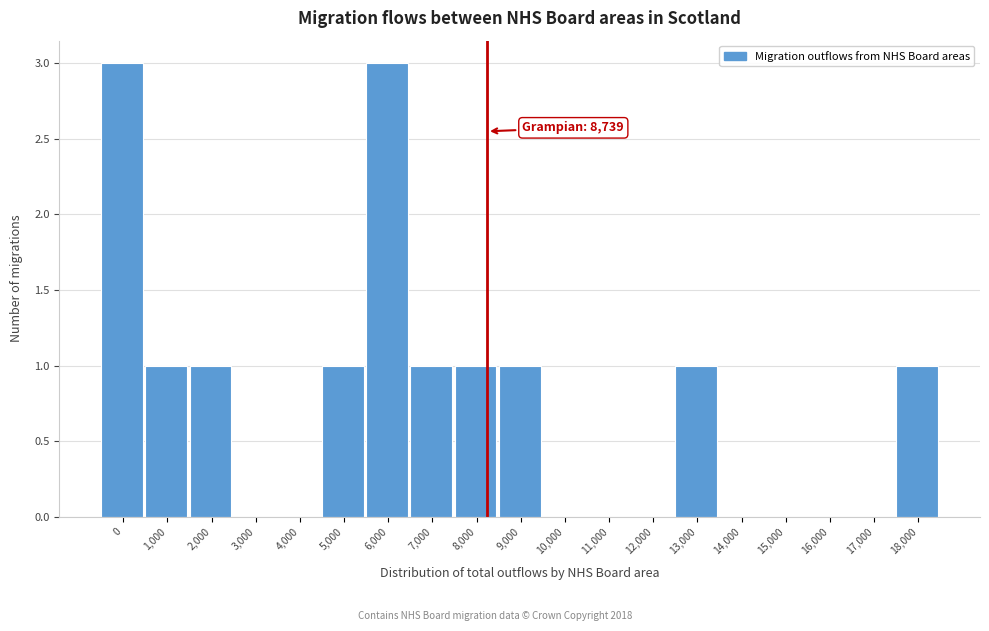

Reading right to left, extract all data points from this chart.

18,000=1	17,000=0	16,000=0	15,000=0	14,000=0	13,000=1	12,000=0	11,000=0	10,000=0	9,000=1	8,000=1	7,000=1	6,000=3	5,000=1	4,000=0	3,000=0	2,000=1	1,000=1	0=3